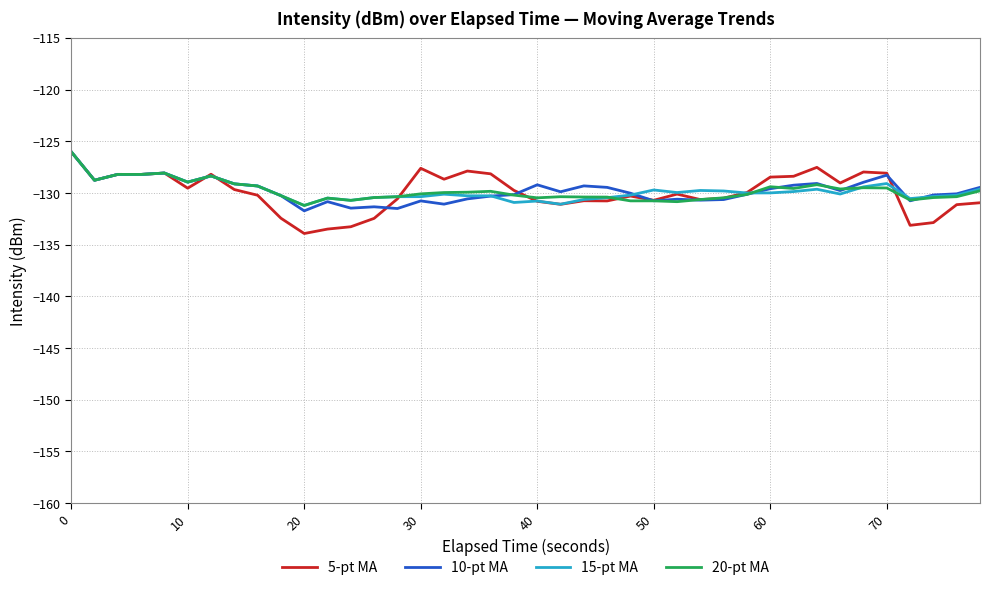

What is the minimum value shown in the chart?

-133.9